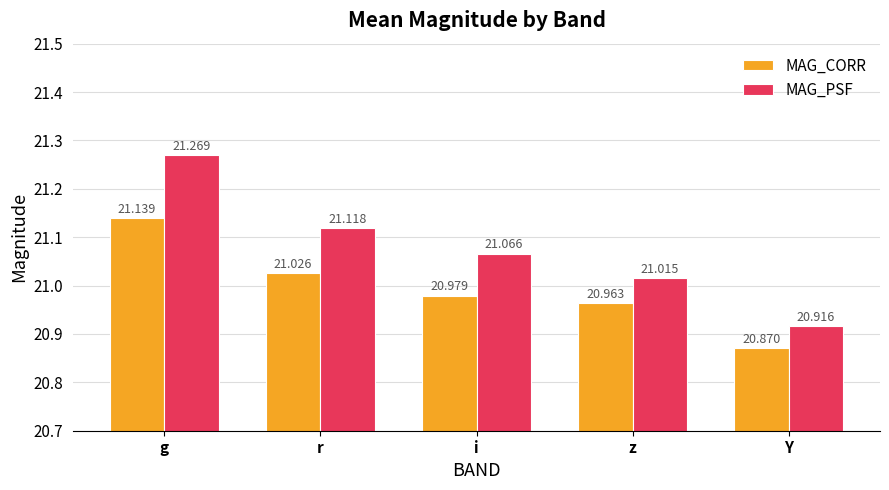

What is the difference between the maximum and minimum values in the MAG_PSF series?

0.4